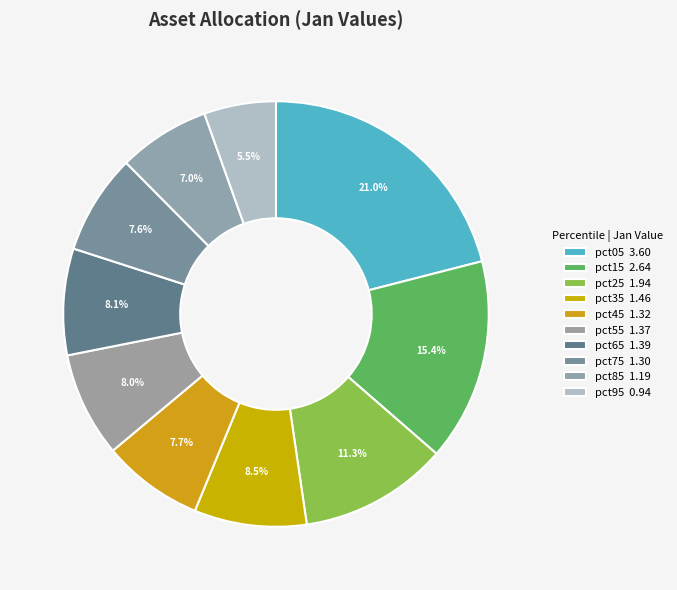

How many segments does this pie chart have?

10